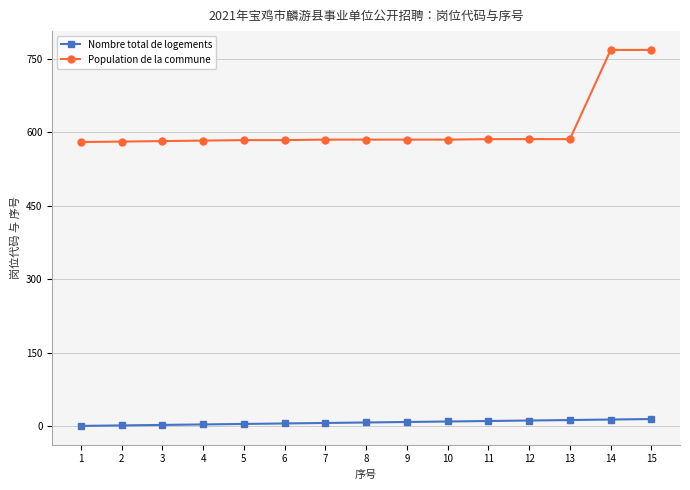

What is the spread (max minus min) of values at 13?

573